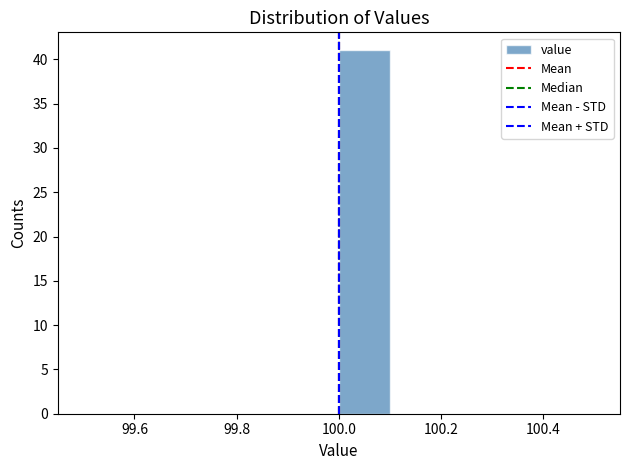

Over which range of the x-axis is the bar tallest?

100.0 to 100.1